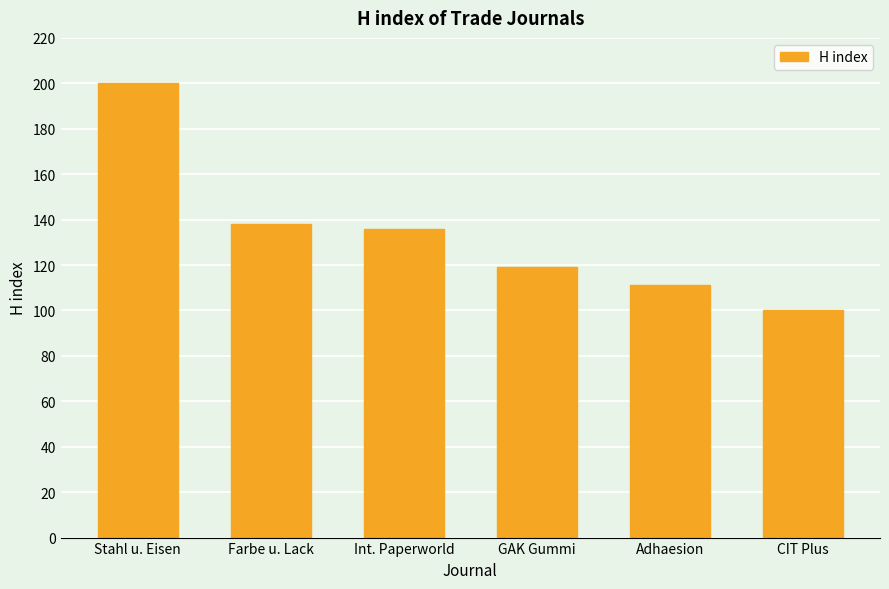

What is the sum of all values?

804